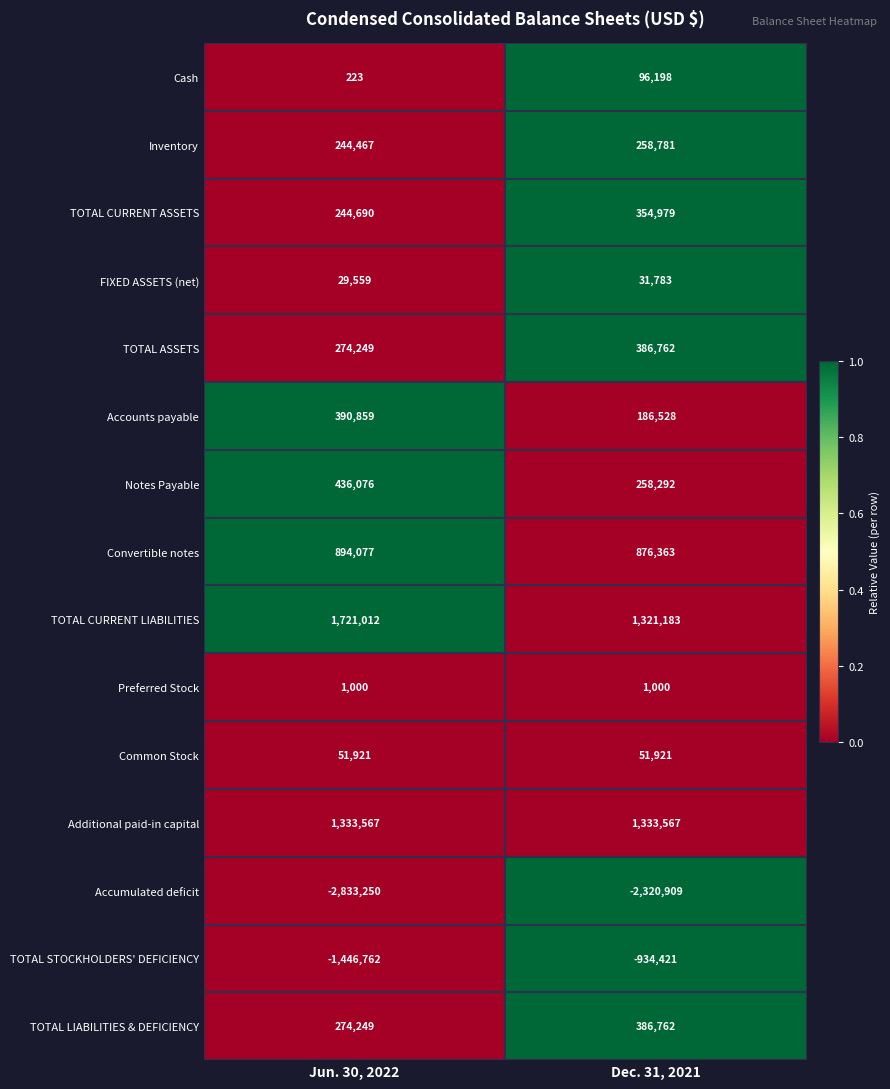

How many distinct data groups are displayed?

15